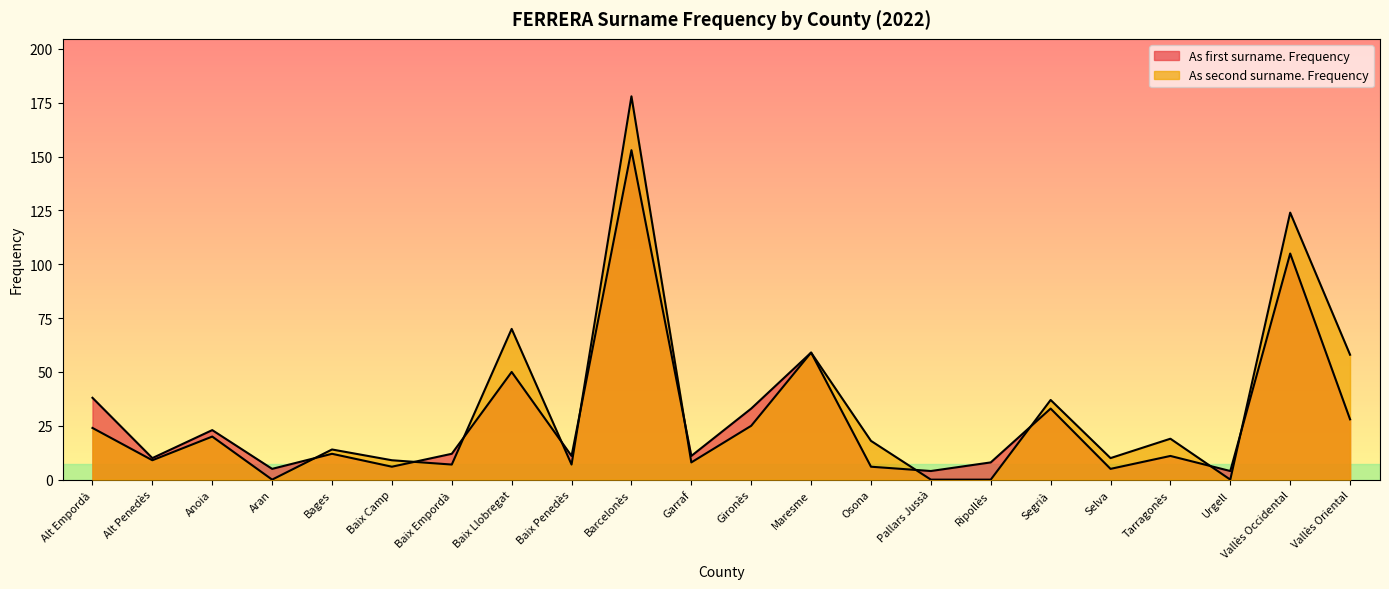

What are all the series names shown in the legend?

As first surname. Frequency, As second surname. Frequency